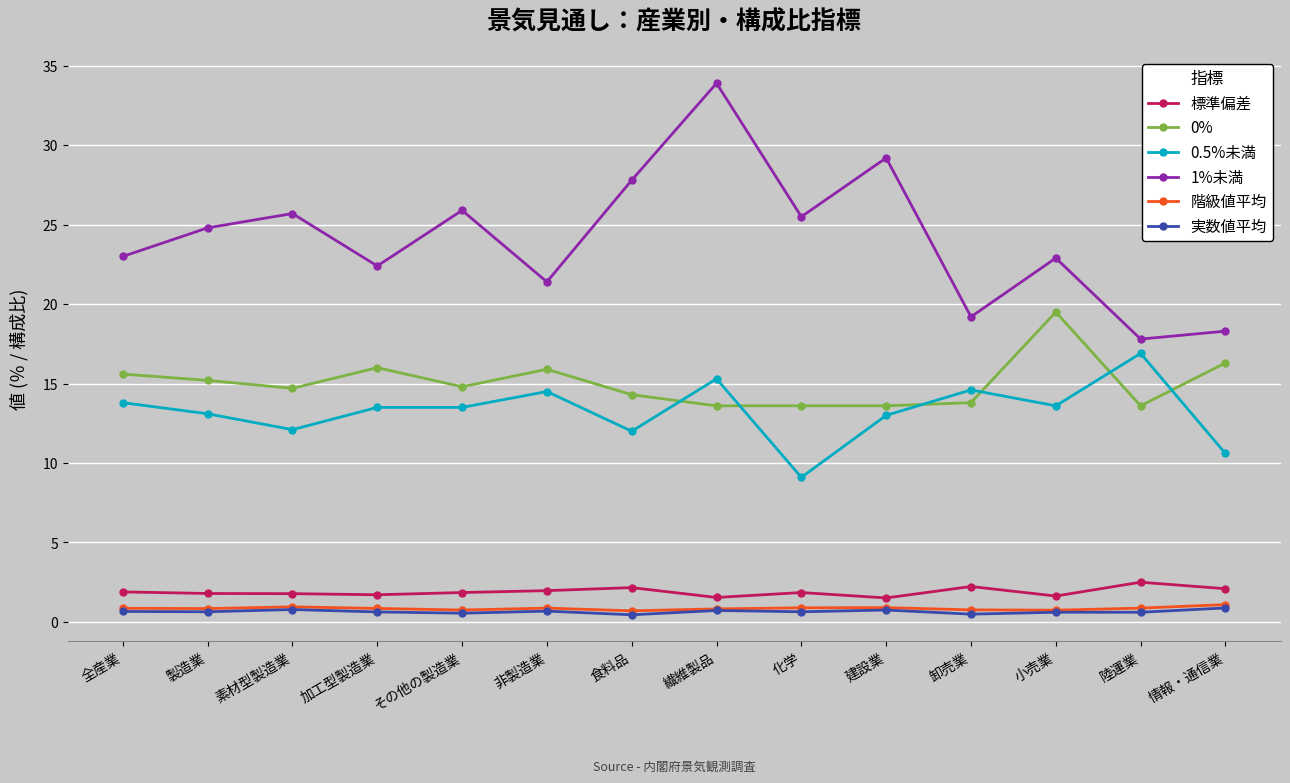

True or false: 1%未満 has more than 0 interior local peaks.

True